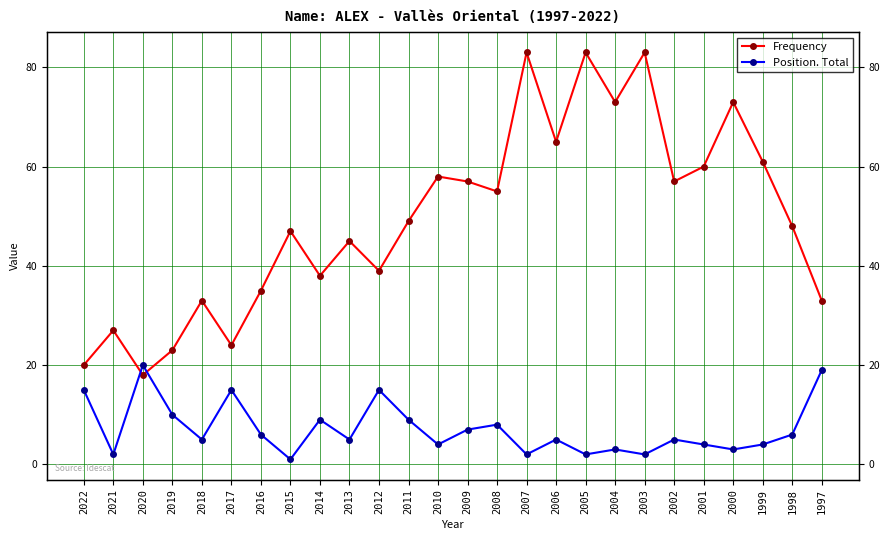

True or false: Frequency has a value of 96 at 1999.

False